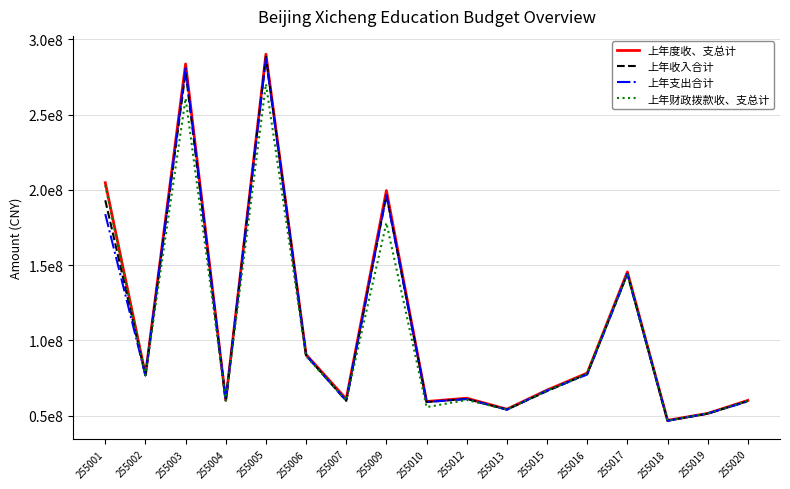

The value of 上年度收、支总计 at 255020 is 60091869.6. True or false?

True